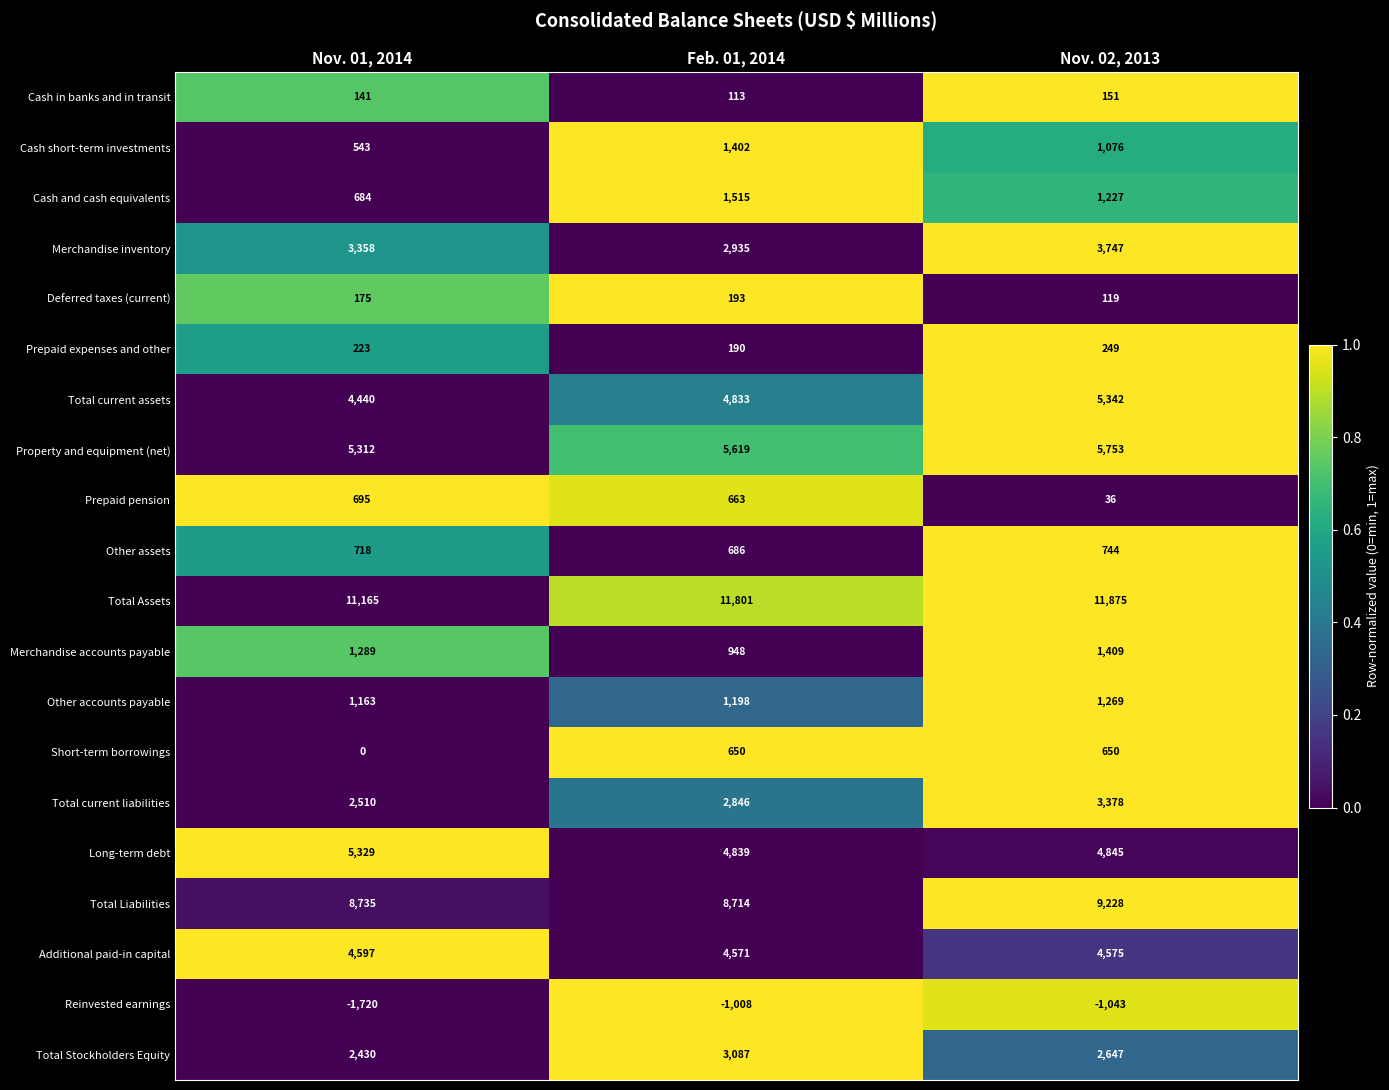

What is the total value across all series at Nov. 02, 2013?

57277